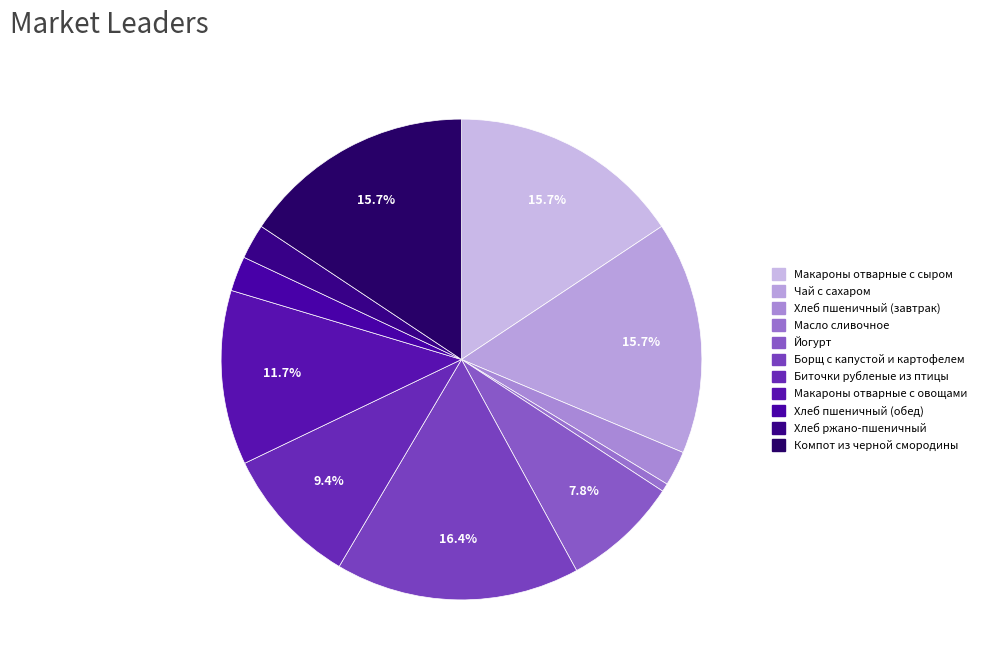

How many slices are in this pie chart?

11